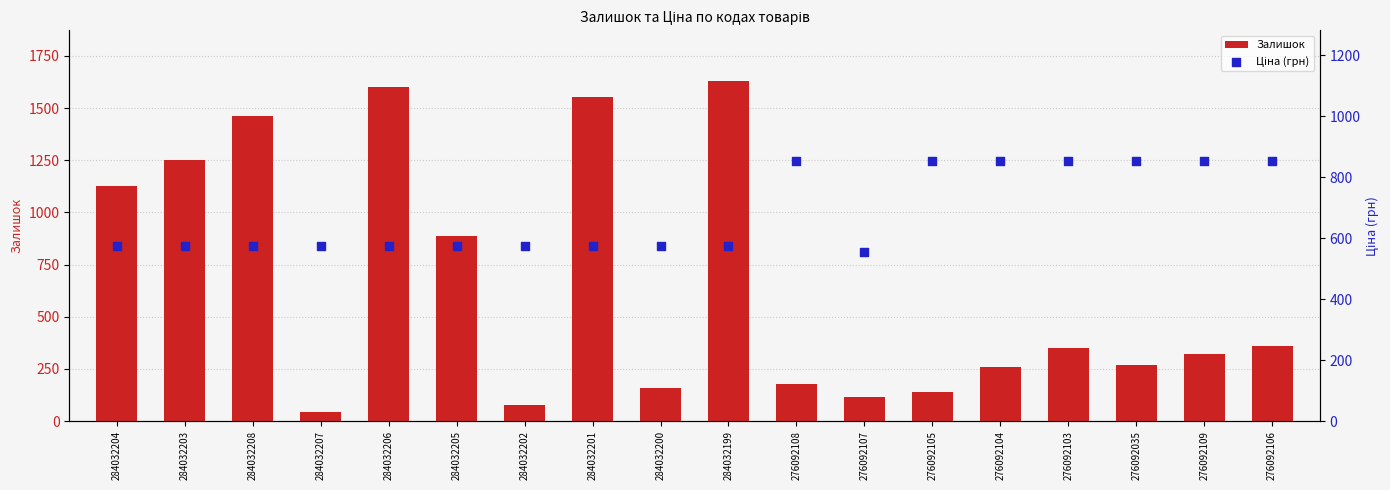

What is the total value across all series at 284032204?

1701.5